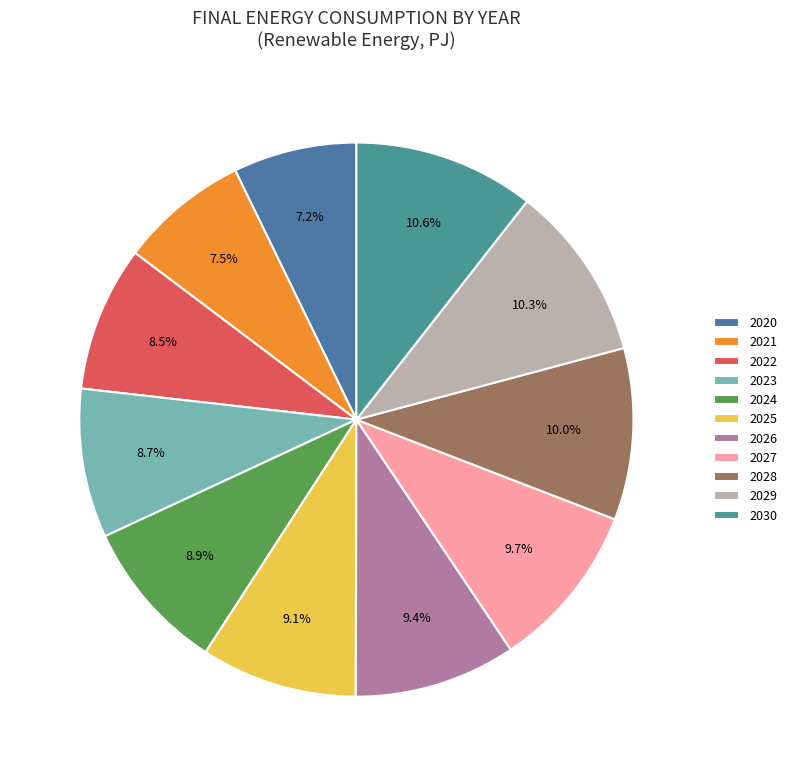

Do 2026 and 2024 together represent more than half of the pie?

No